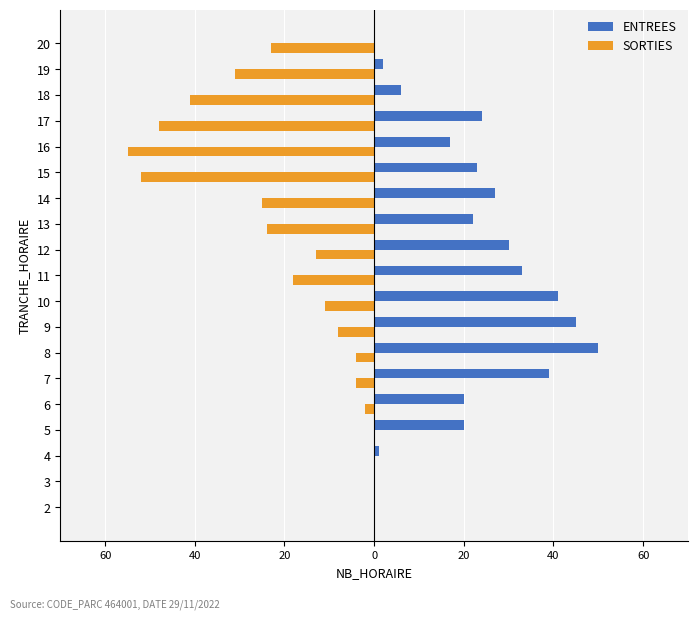

Rank the series at 14 from lowest to highest value.

SORTIES, ENTREES